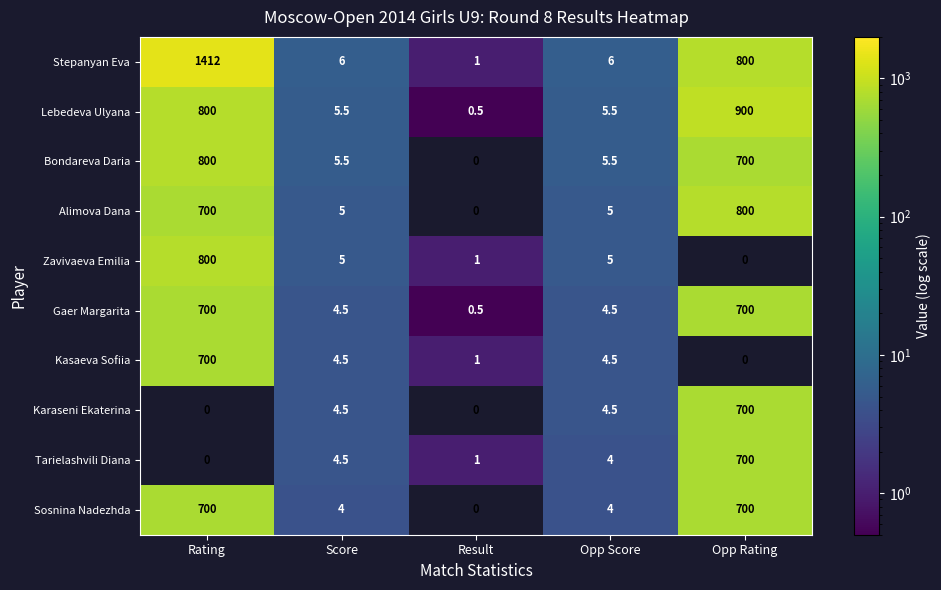

Is the value of Tarielashvili Diana at Score greater than the value of Lebedeva Ulyana at Score?

No